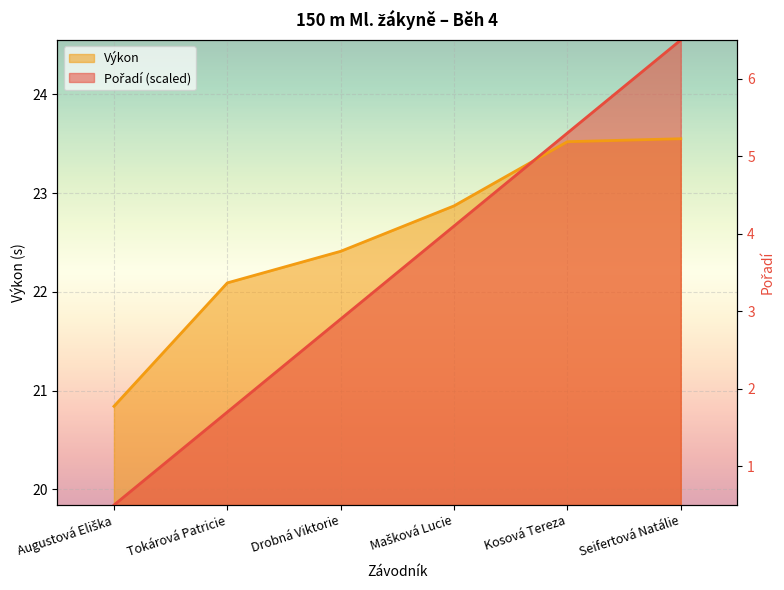

What is the average value of the Pořadí series?

22.2